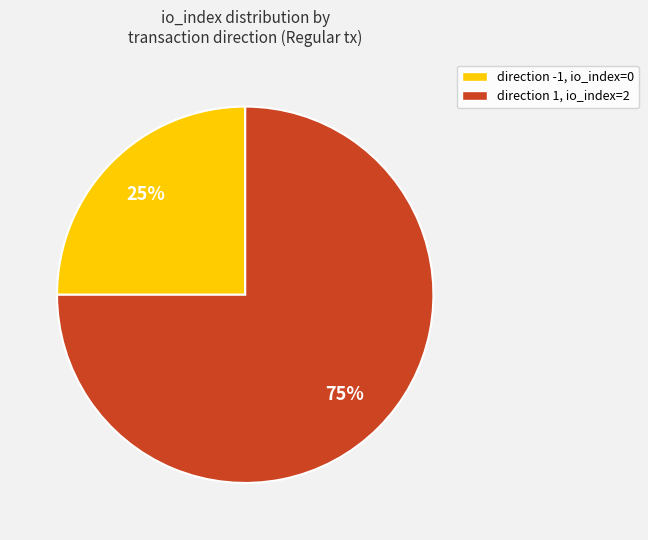

Approximately how many times larger is the value at direction 1, io_index=2 compared to direction -1, io_index=0?

3.0